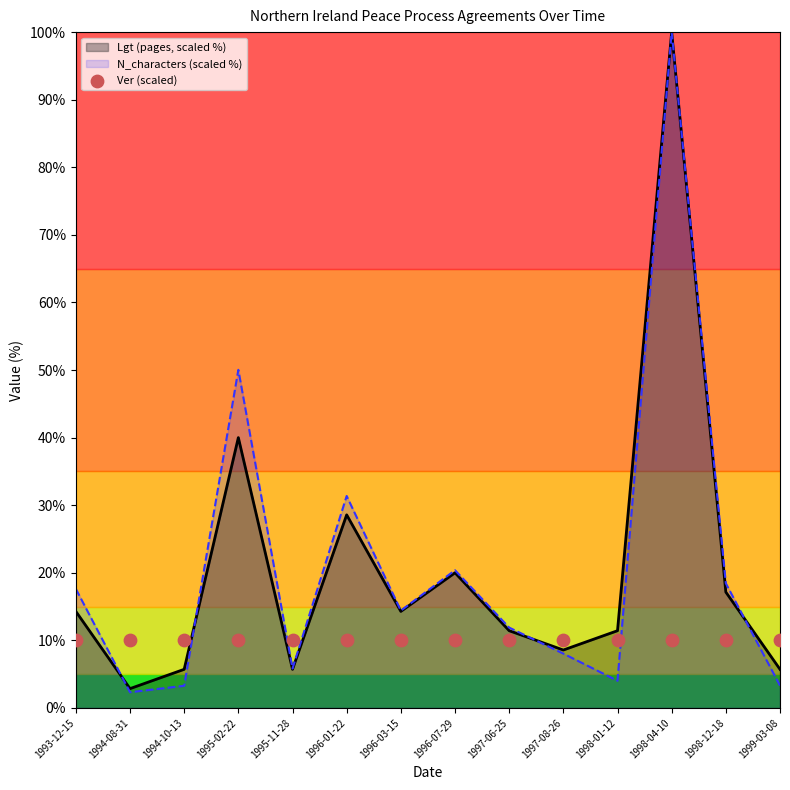

What is the lowest value of the N_characters (scaled %) series?

2.3